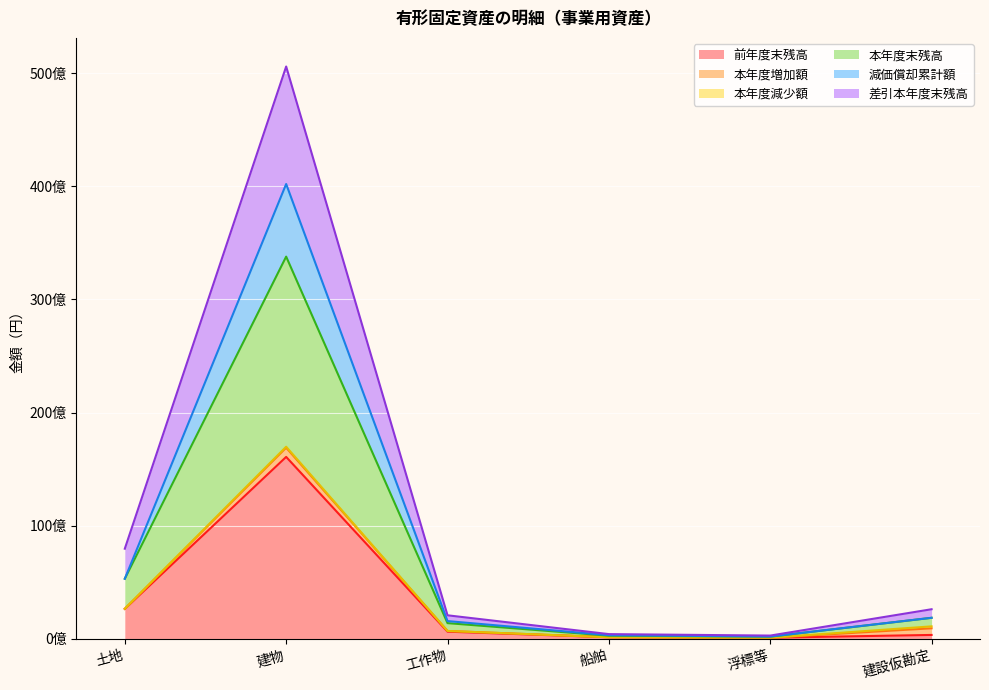

Where does the 前年度末残高 series first go above 629300816?

土地